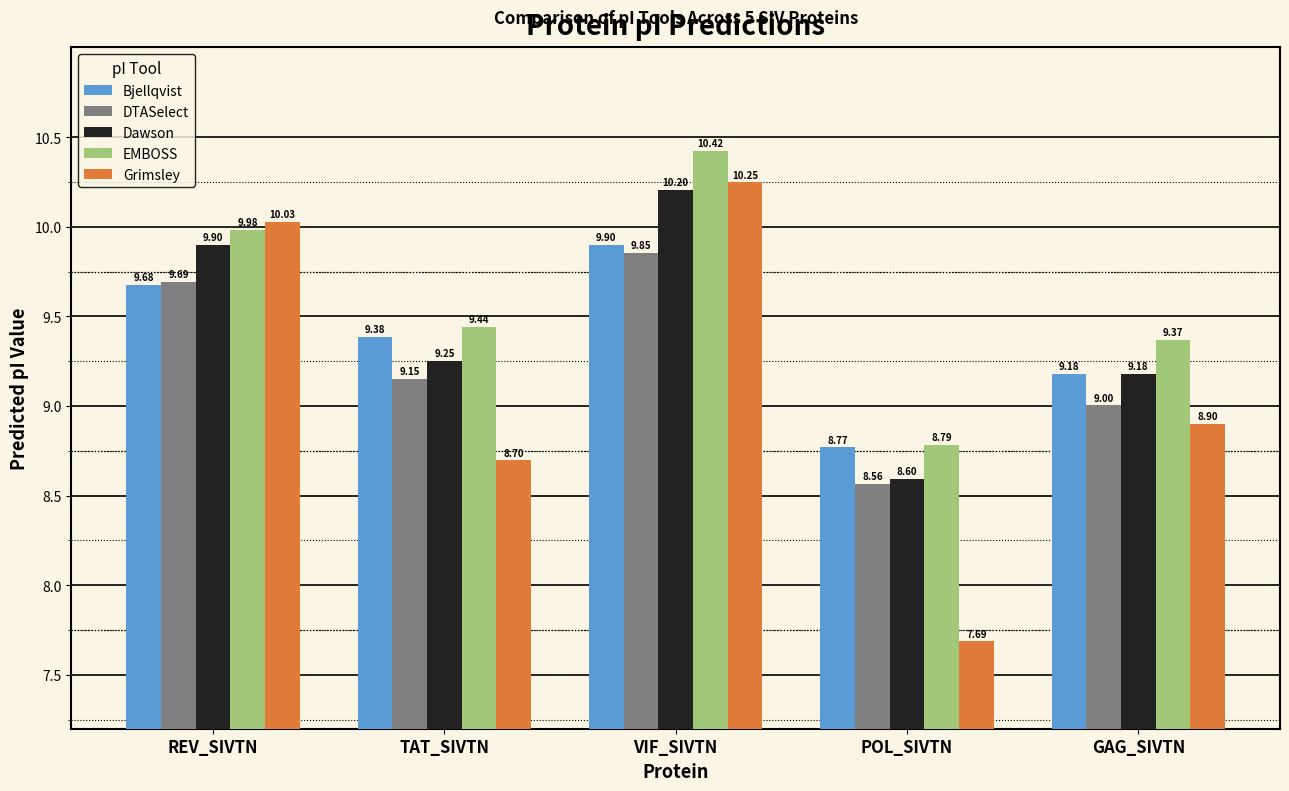

List the labels in order of Grimsley value, smallest first.

POL_SIVTN, TAT_SIVTN, GAG_SIVTN, REV_SIVTN, VIF_SIVTN